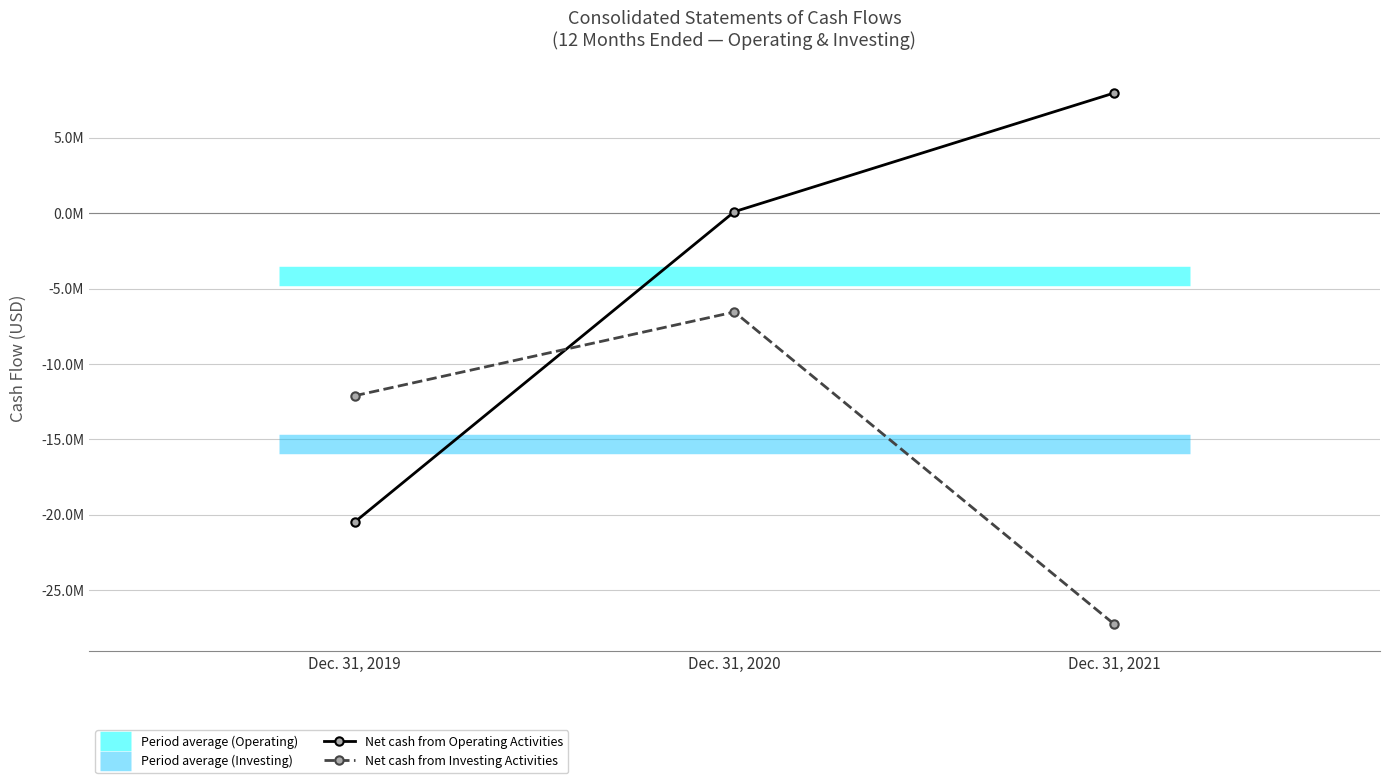

Reading right to left, what are all the values shown in this chart?

Net cash from Operating Activities: Dec. 31, 2021=7976995	Dec. 31, 2020=105675	Dec. 31, 2019=-20482499
Net cash from Investing Activities: Dec. 31, 2021=-27254283	Dec. 31, 2020=-6549514	Dec. 31, 2019=-12104687